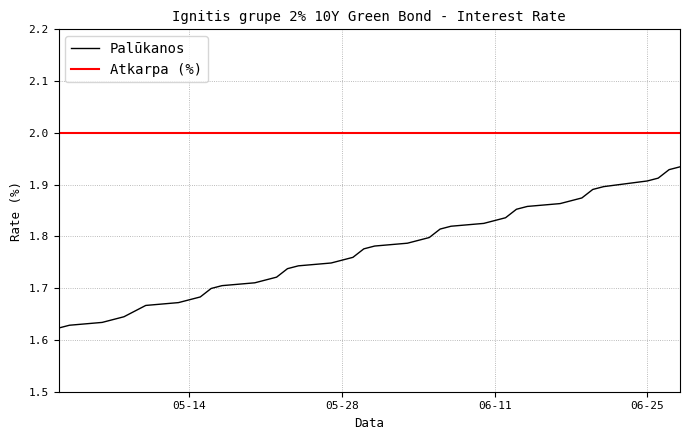

Which series has the largest range (max minus min)?

Palūkanos